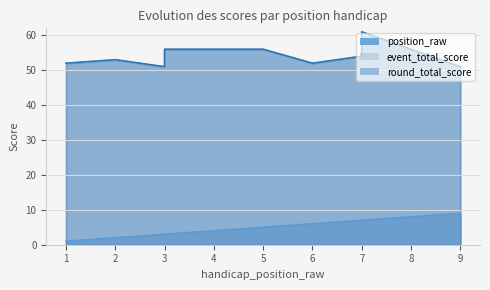

Which series has the largest range (max minus min)?

event_total_score